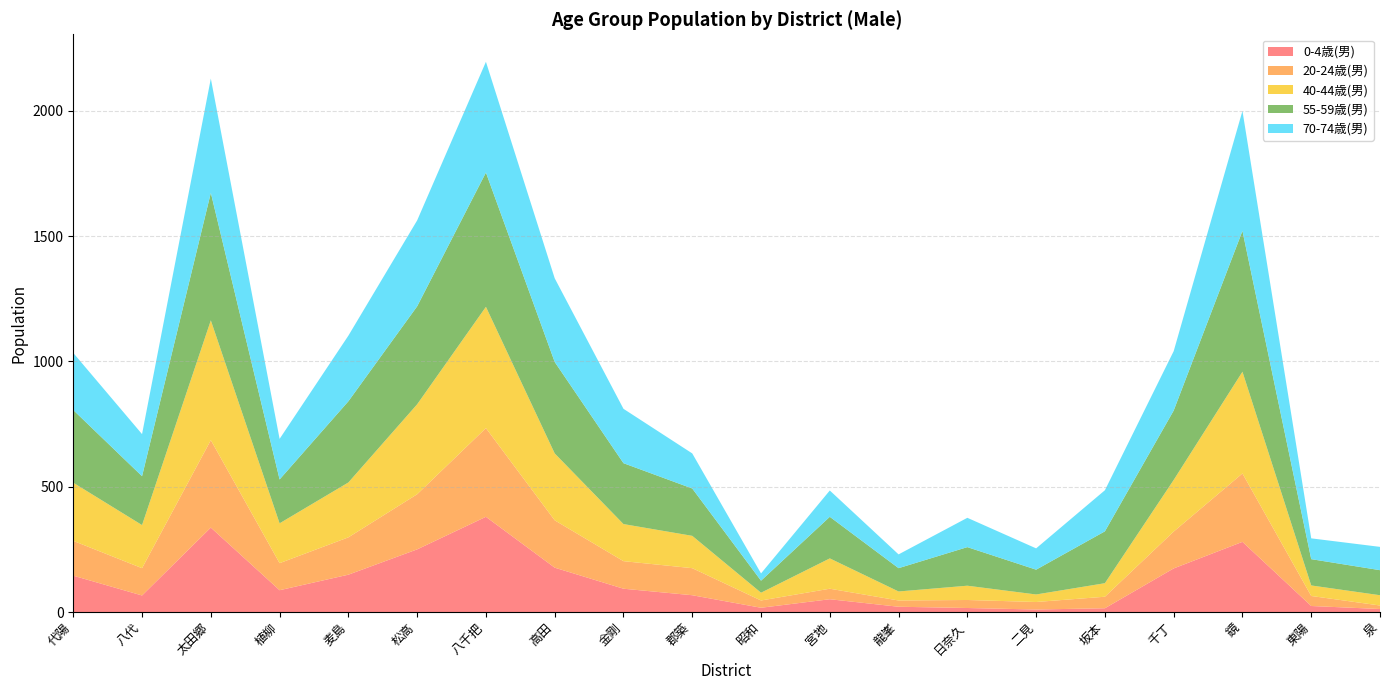

Reading left to right, what are all the values shown in this chart?

0-4歳(男): 代陽=145	八代=66	太田郷=337	植柳=87	麦島=149	松高=250	八千把=380	高田=177	金剛=93	郡築=67	昭和=17	宮地=51	龍峯=21	日奈久=16	二見=10	坂本=15	千丁=174	鏡=280	東陽=24	泉=12
20-24歳(男): 代陽=139	八代=109	太田郷=349	植柳=108	麦島=149	松高=220	八千把=354	高田=189	金剛=110	郡築=108	昭和=29	宮地=42	龍峯=25	日奈久=32	二見=30	坂本=46	千丁=147	鏡=273	東陽=40	泉=14
40-44歳(男): 代陽=232	八代=172	太田郷=478	植柳=159	麦島=219	松高=359	八千把=484	高田=267	金剛=148	郡築=129	昭和=31	宮地=121	龍峯=36	日奈久=57	二見=30	坂本=54	千丁=206	鏡=406	東陽=42	泉=41
55-59歳(男): 代陽=290	八代=195	太田郷=509	植柳=175	麦島=324	松高=391	八千把=536	高田=365	金剛=243	郡築=189	昭和=48	宮地=166	龍峯=93	日奈久=154	二見=99	坂本=207	千丁=277	鏡=562	東陽=105	泉=100
70-74歳(男): 代陽=228	八代=168	太田郷=456	植柳=162	麦島=262	松高=343	八千把=442	高田=334	金剛=217	郡築=140	昭和=29	宮地=105	龍峯=55	日奈久=117	二見=85	坂本=164	千丁=237	鏡=479	東陽=83	泉=93